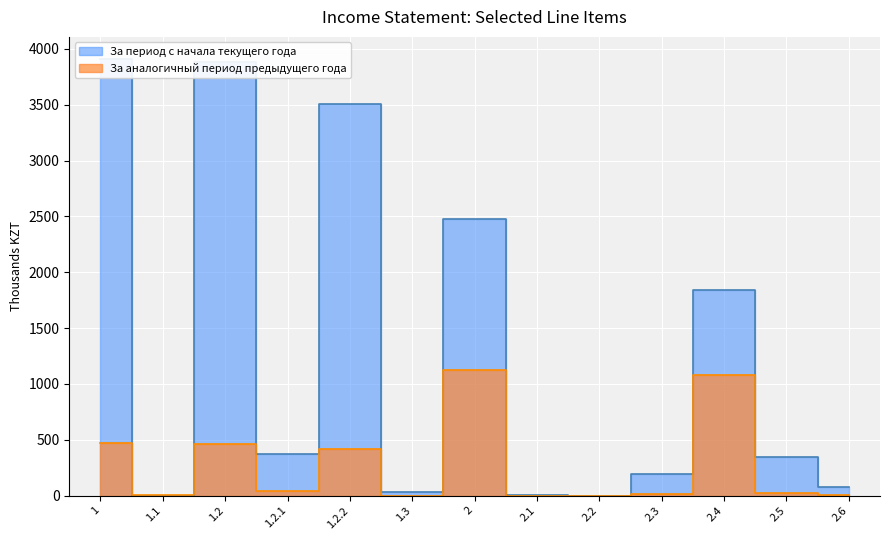

True or false: За период с начала текущего года (line) has a value of 504.7 at 2.5.

False